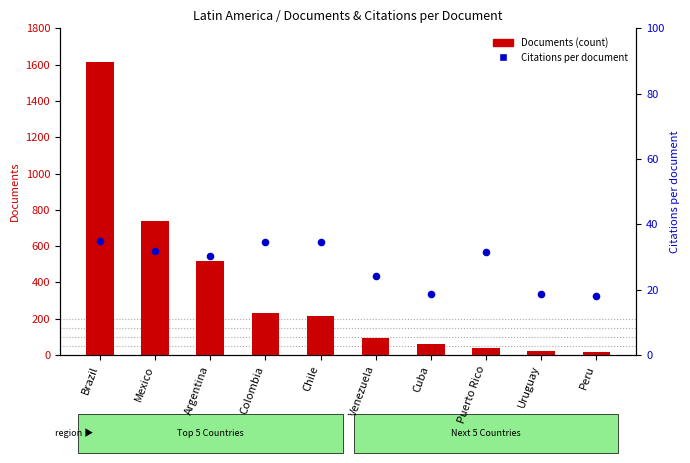

Which series has the largest total across all categories?

Documents